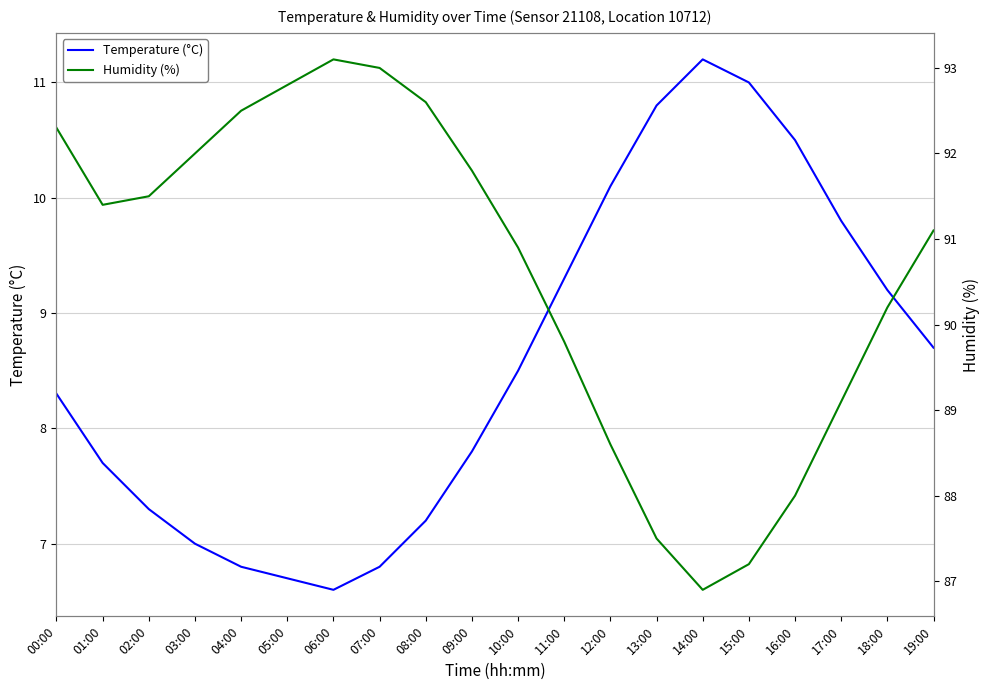

At how many categories does at least one series exceed 80?

20